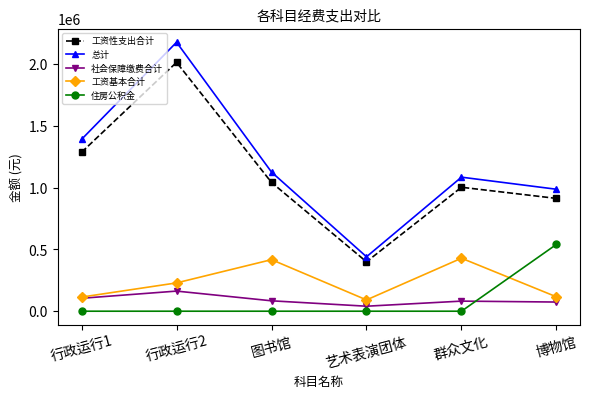

Which label corresponds to the largest value in the chart?

行政运行2